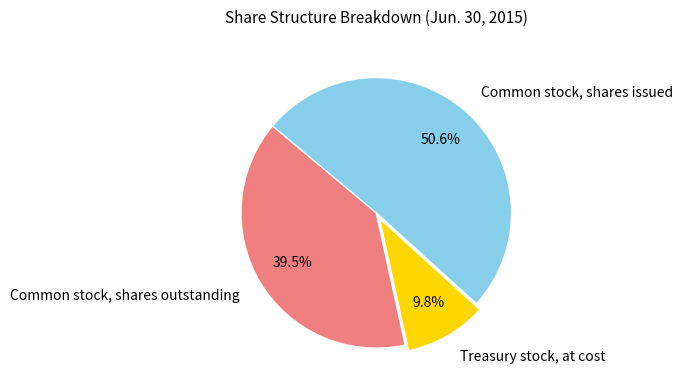

Is there any slice that represents more than half of the pie?

Yes